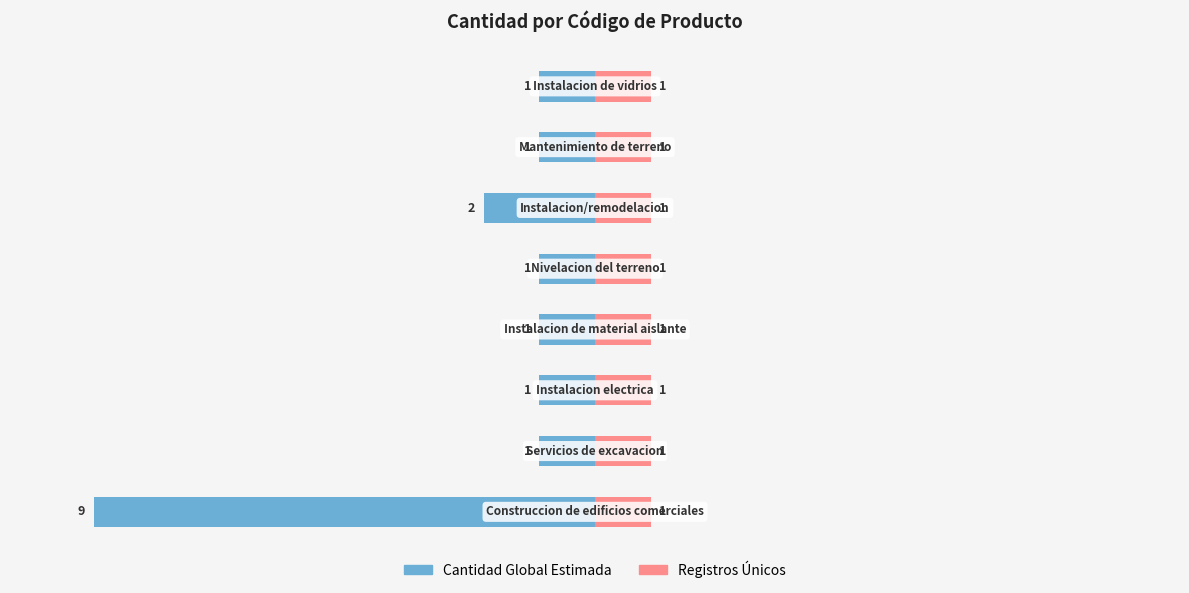

How many bars are there in total?

16